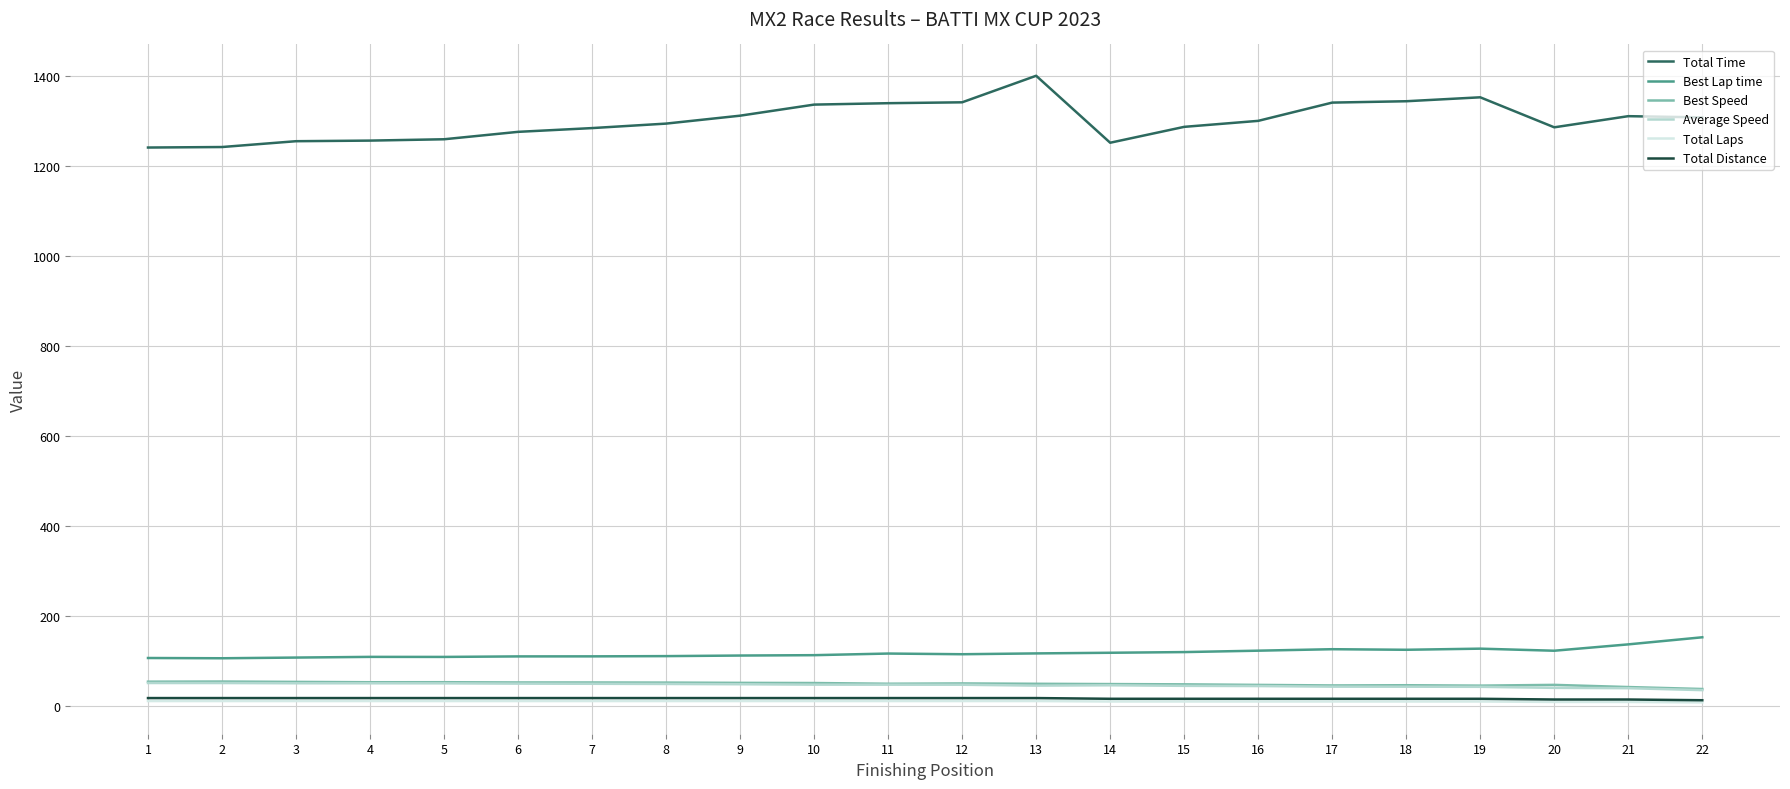

Is the value of Average Speed at 17 greater than the value of Best Lap time at 9?

No